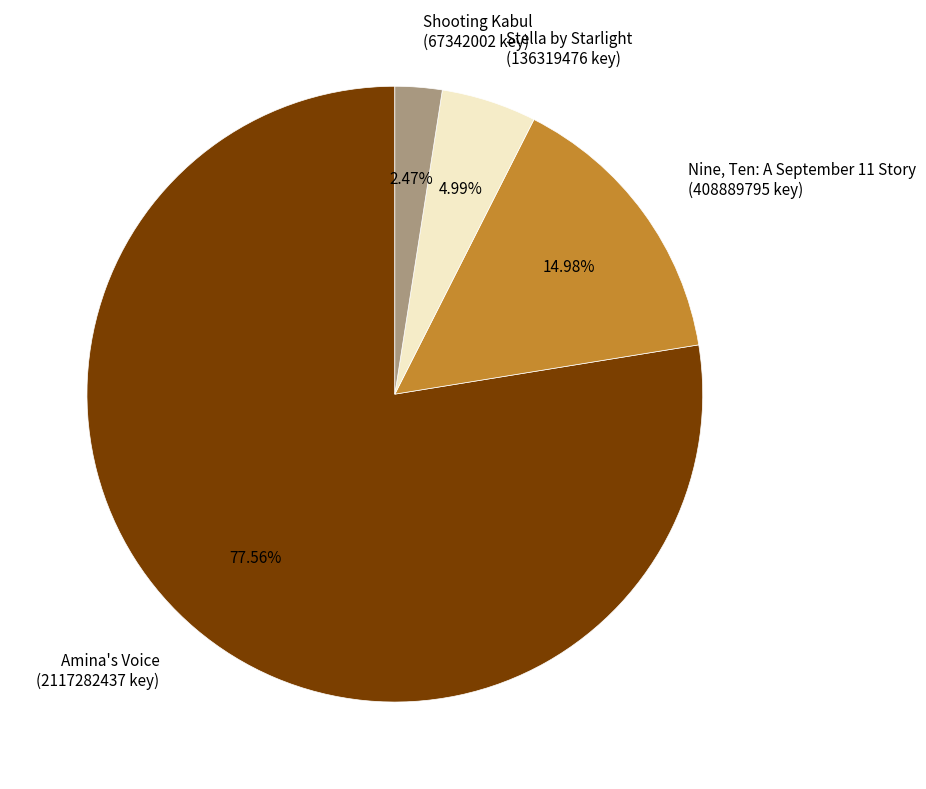

Between Nine, Ten: A September 11 Story (408889795 key) and Shooting Kabul (67342002 key), which is larger?

Nine, Ten: A September 11 Story (408889795 key)